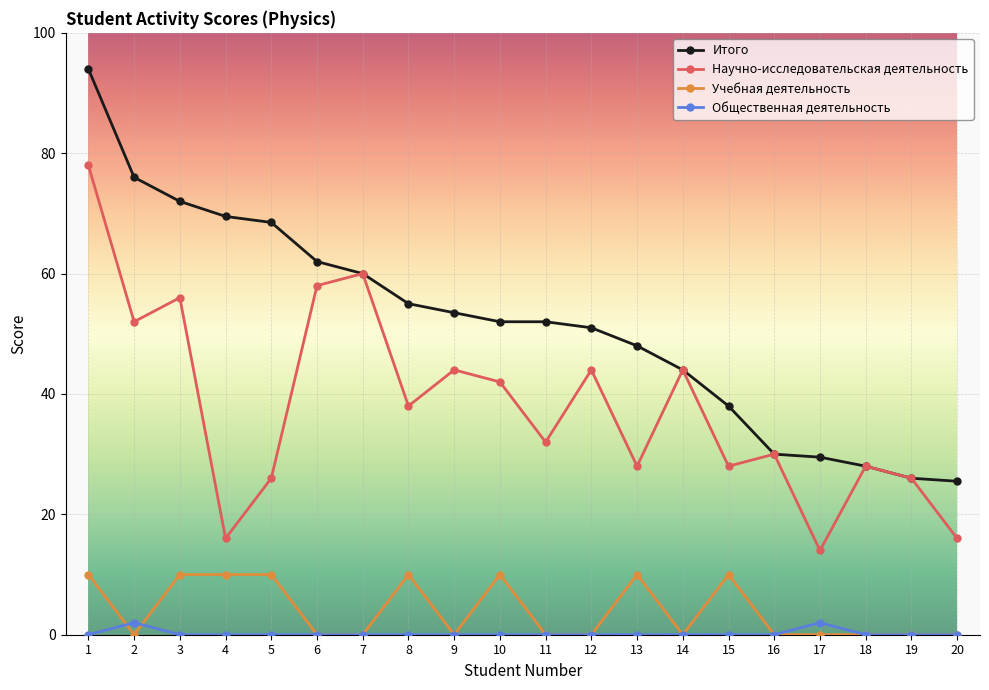

True or false: Научно-исследовательская деятельность and Общественная деятельность cross at least once.

False